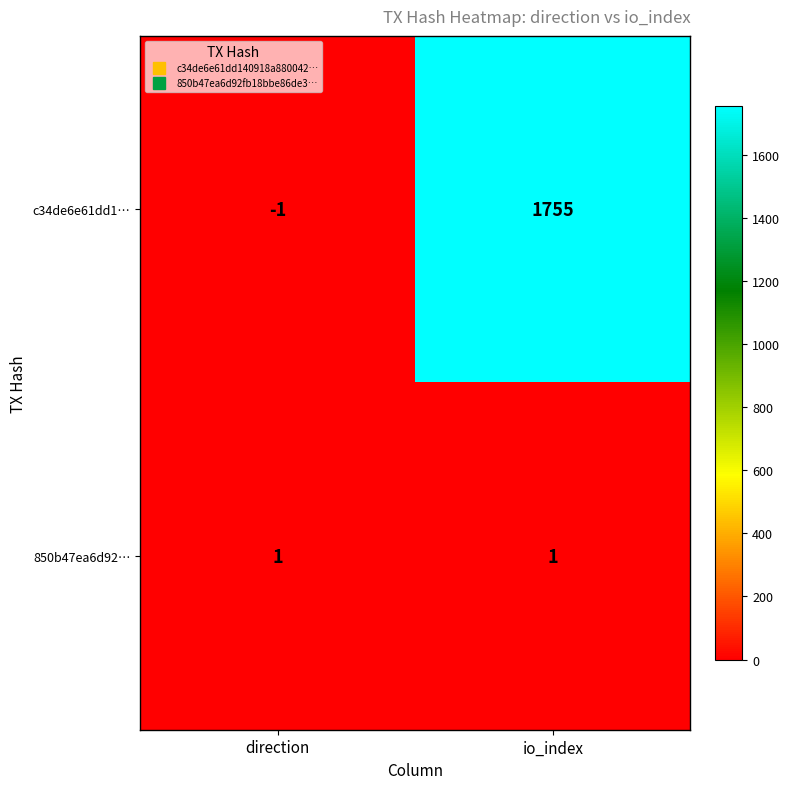

Between direction and io_index, which series saw the biggest shift?

c34de6e61dd1…